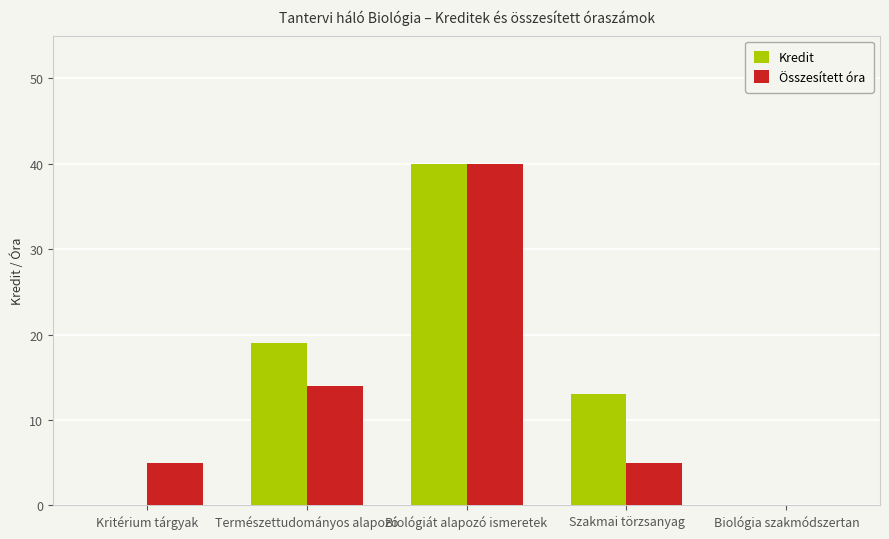

Which series has the largest total across all categories?

Kredit